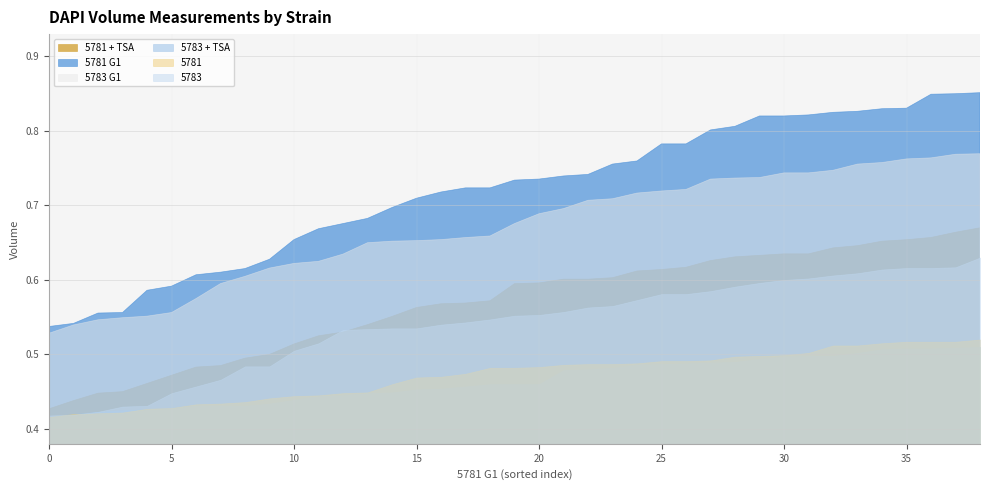

What is the difference between the maximum and minimum values in the 5783 G1 series?

0.2